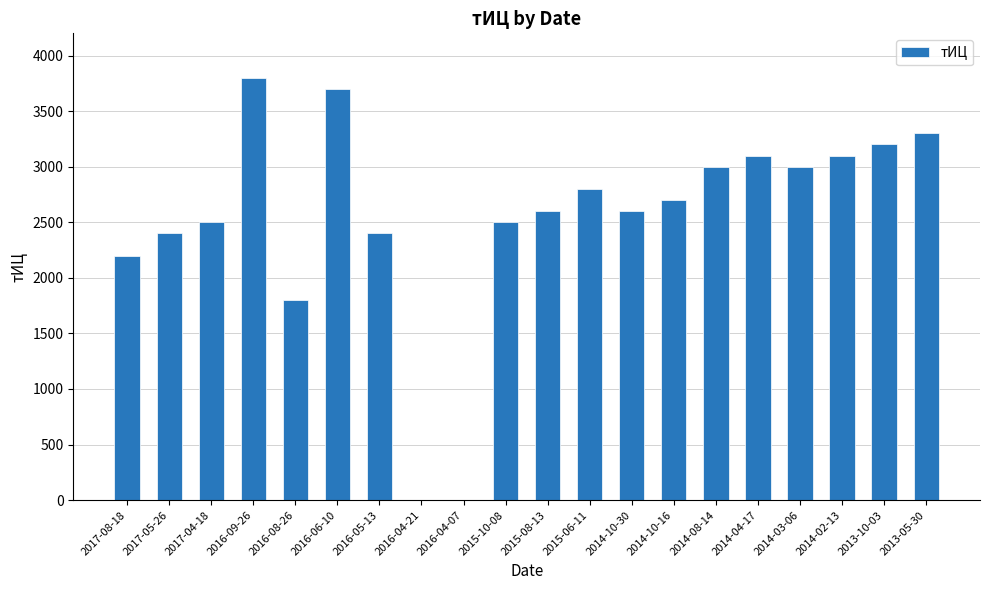

How many distinct data groups are displayed?

1